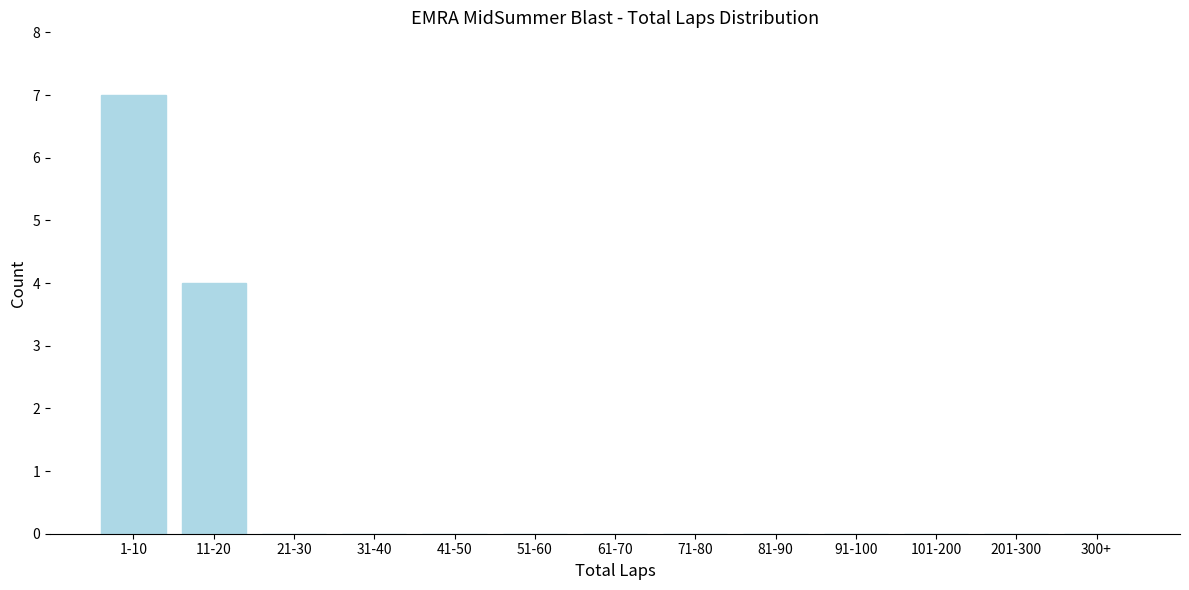

Reading left to right, list all the values displayed in this chart.

1-10=7	11-20=4	21-30=0	31-40=0	41-50=0	51-60=0	61-70=0	71-80=0	81-90=0	91-100=0	101-200=0	201-300=0	300+=0